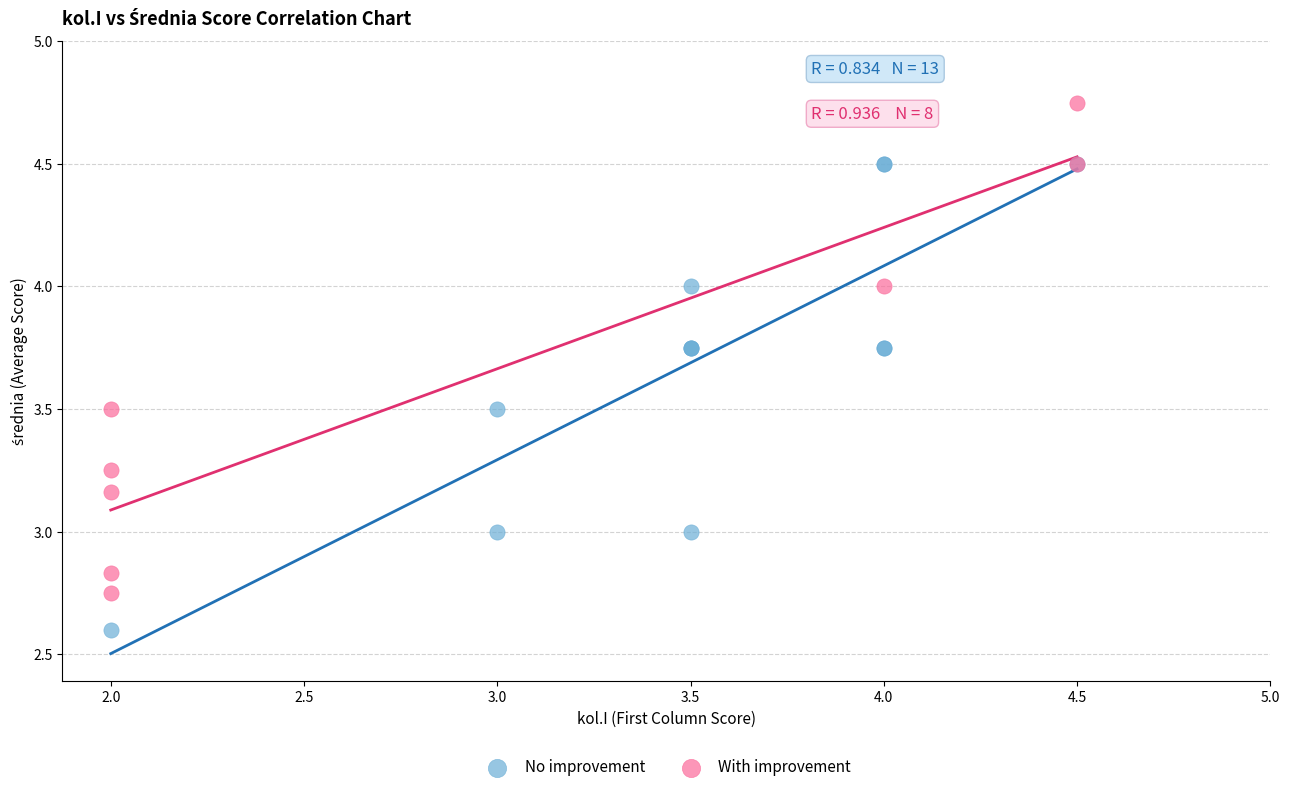

Which series reaches the maximum Y coordinate?

With improvement